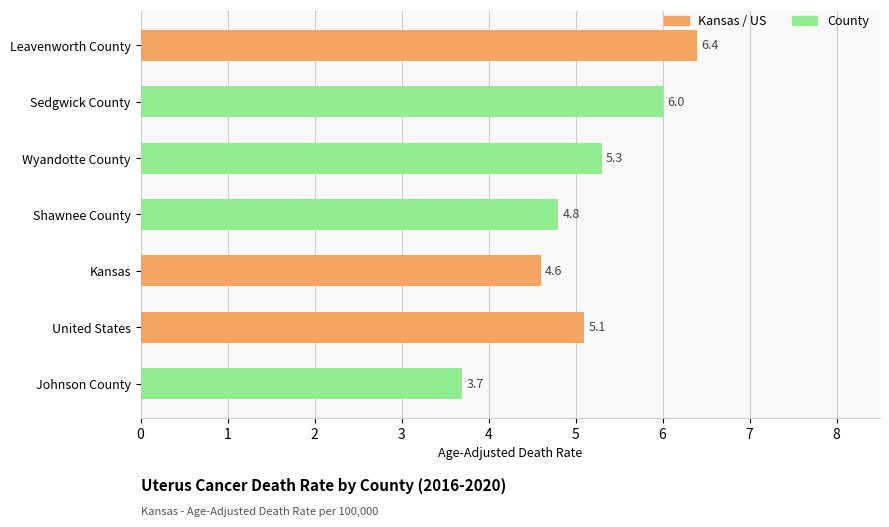

What is the average value?

5.1